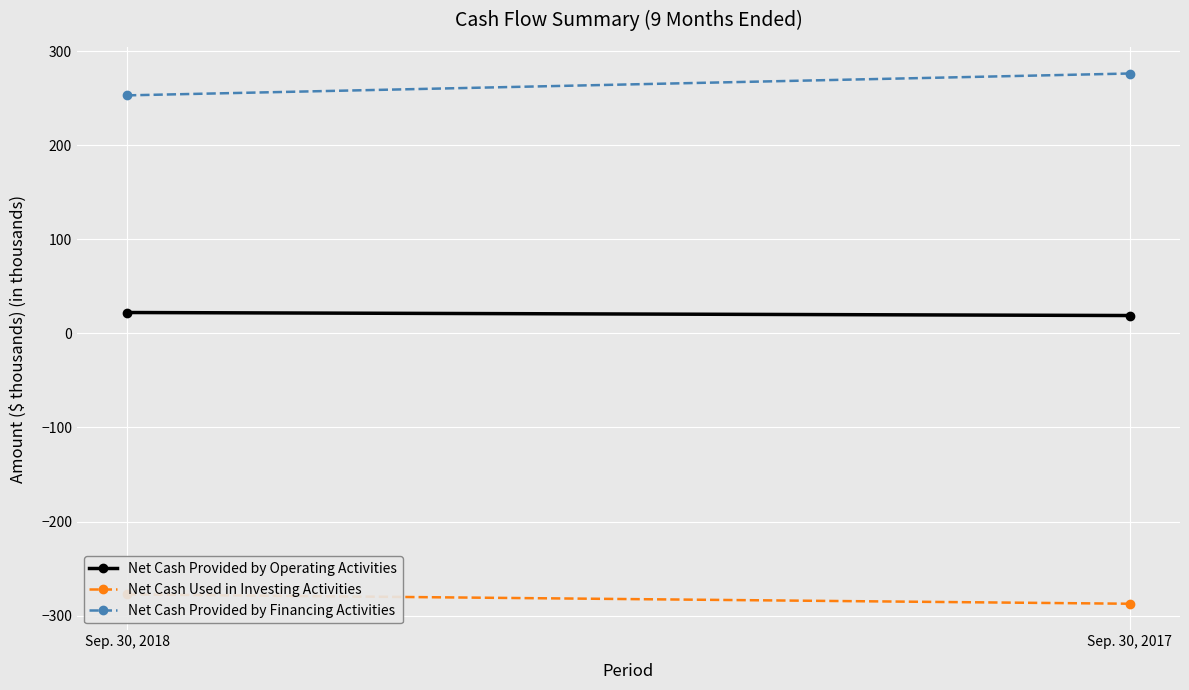

Which series has the widest spread of values?

Net Cash Provided by Financing Activities